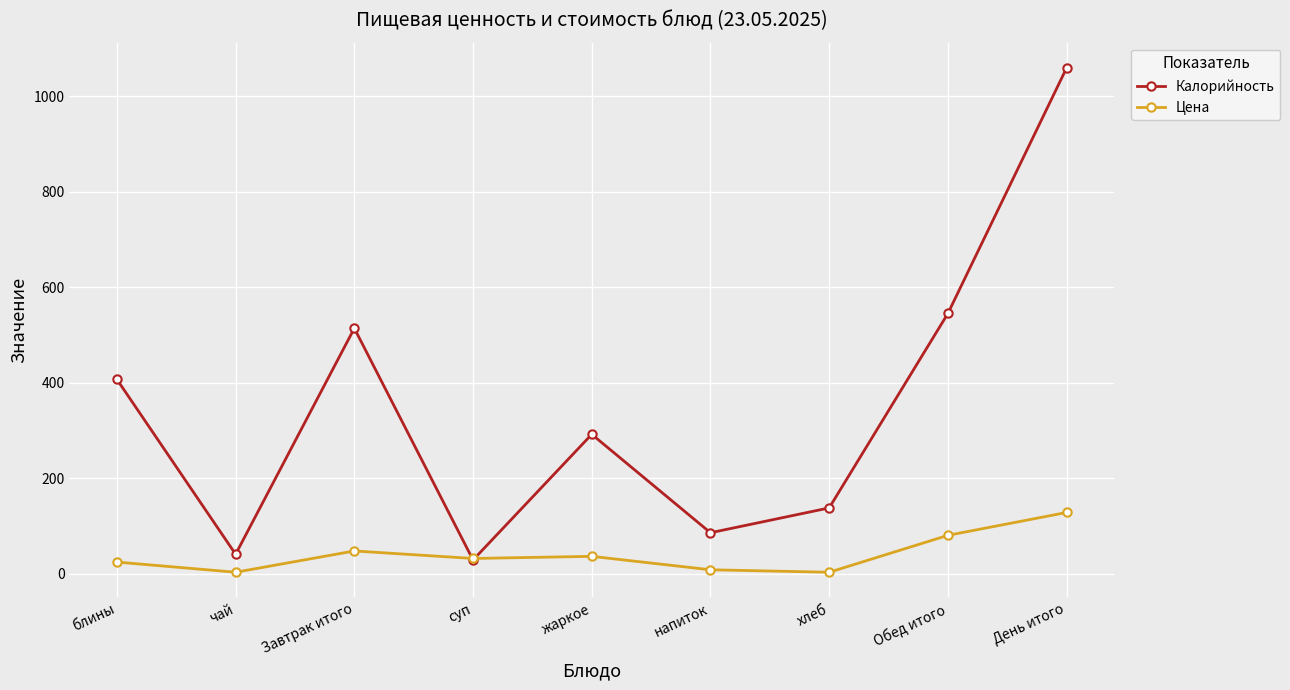

Is this an area chart (filled region under the line)?

No